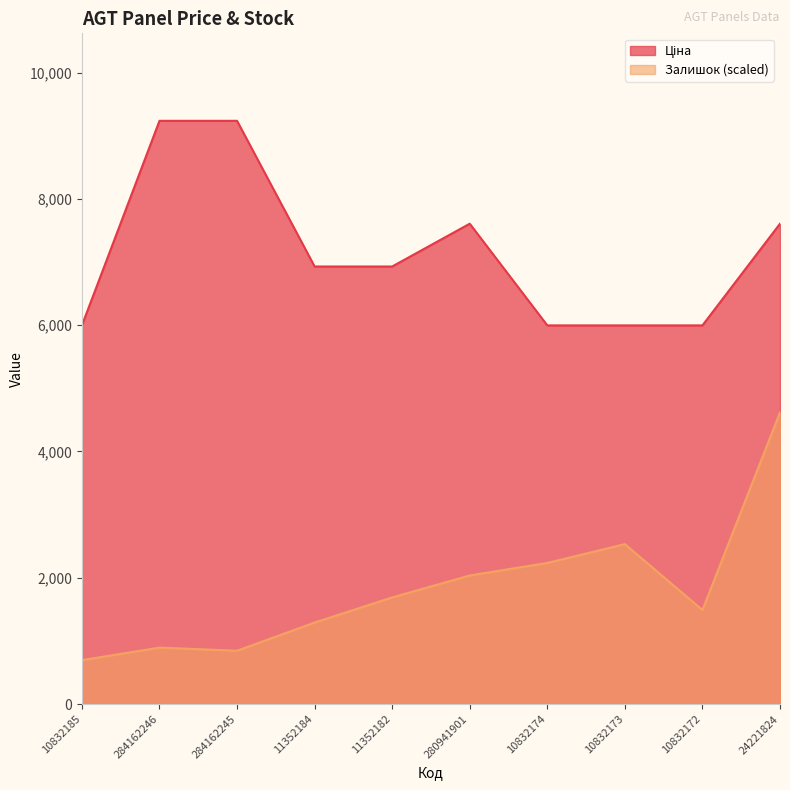

Reading left to right, what are all the values shown in this chart?

Ціна: 10832185=5996.8	284162246=9236.5	284162245=9236.5	11352184=6929.6	11352182=6929.6	280941901=7607.2	10832174=5996.8	10832173=5996.8	10832172=5996.8	24221824=7607.2
Залишок: 10832185=695.2	284162246=893.9	284162245=844.2	11352184=1291.1	11352182=1688.4	280941901=2036.0	10832174=2234.6	10832173=2532.6	10832172=1489.8	24221824=4618.3